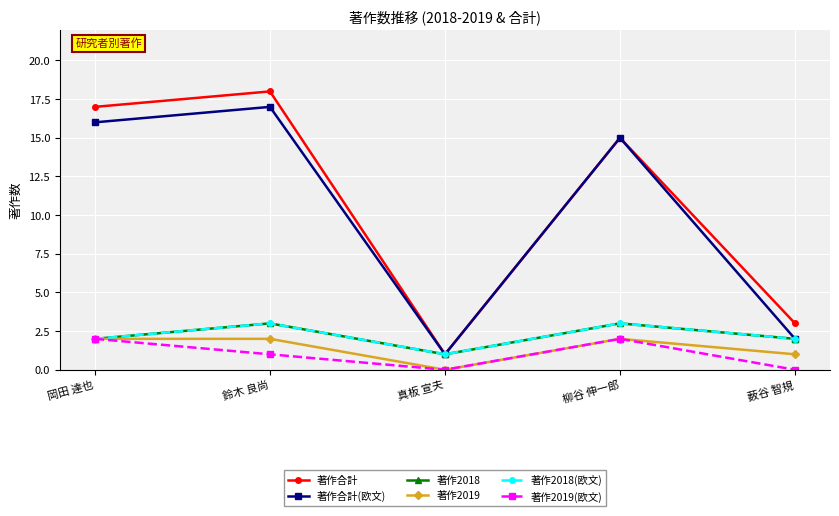

True or false: 著作合計(欧文) and 著作2019 cross at least once.

False